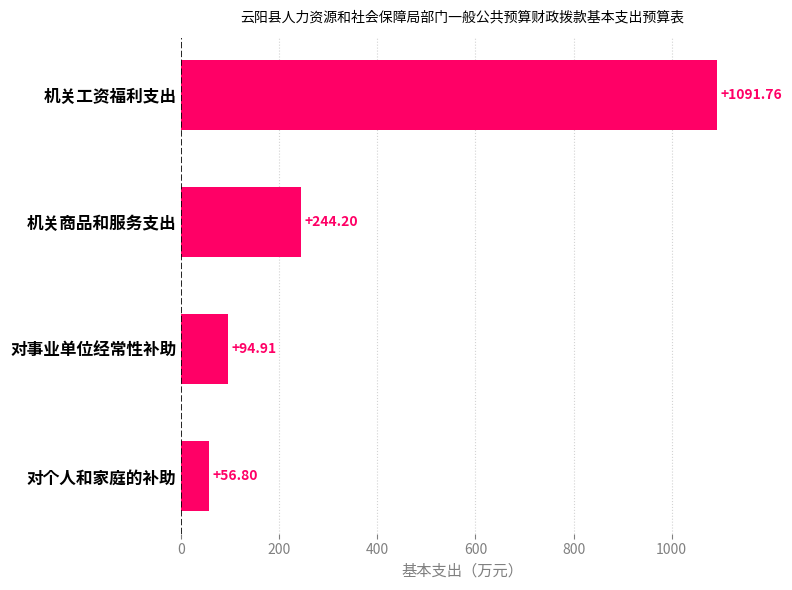

What is the sum of all values?

1487.7